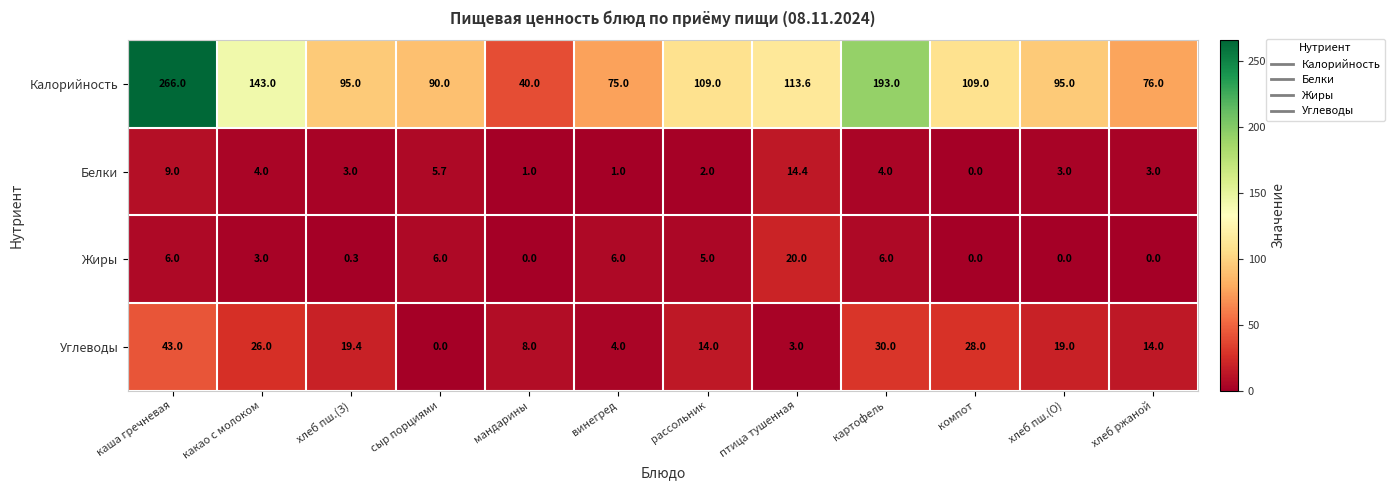

What is the difference between the Жиры values at каша гречневая and какао с молоком?

3.0